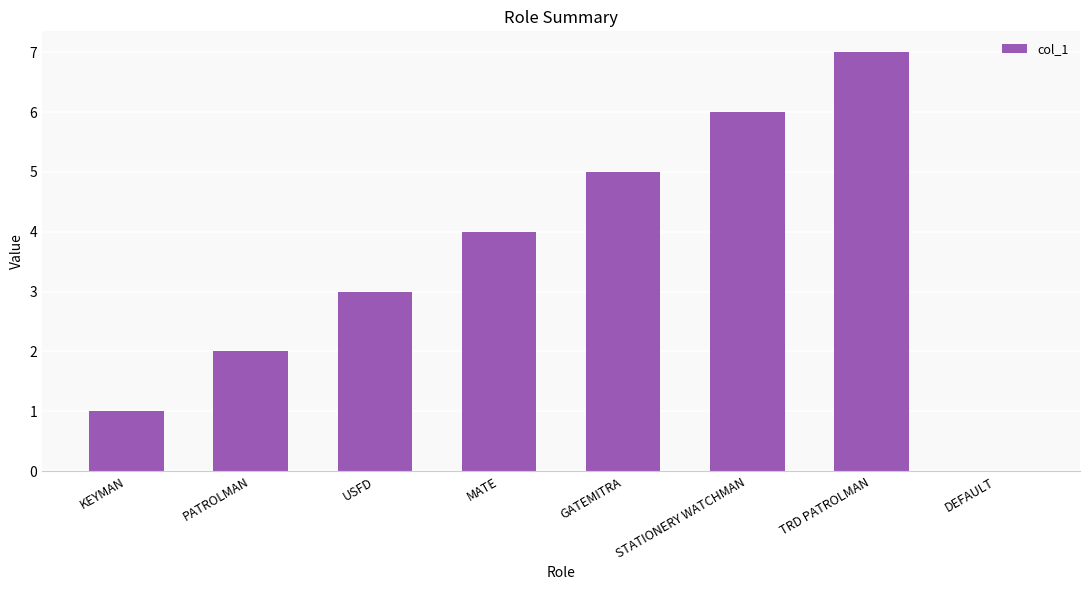

True or false: the data shows 3 at USFD.

True